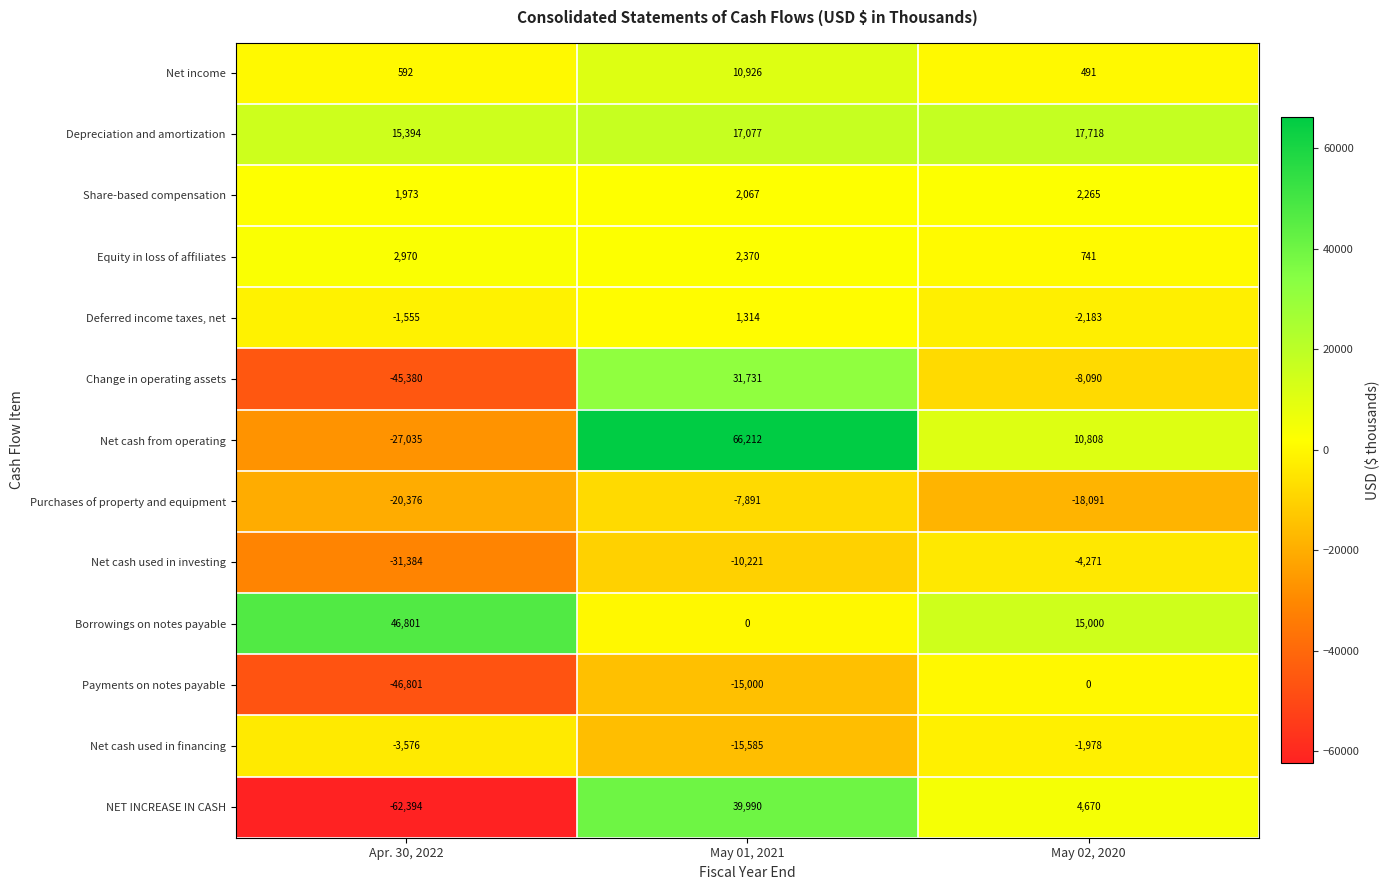

The Borrowings on notes payable series shows 19943 at May 01, 2021. True or false?

False